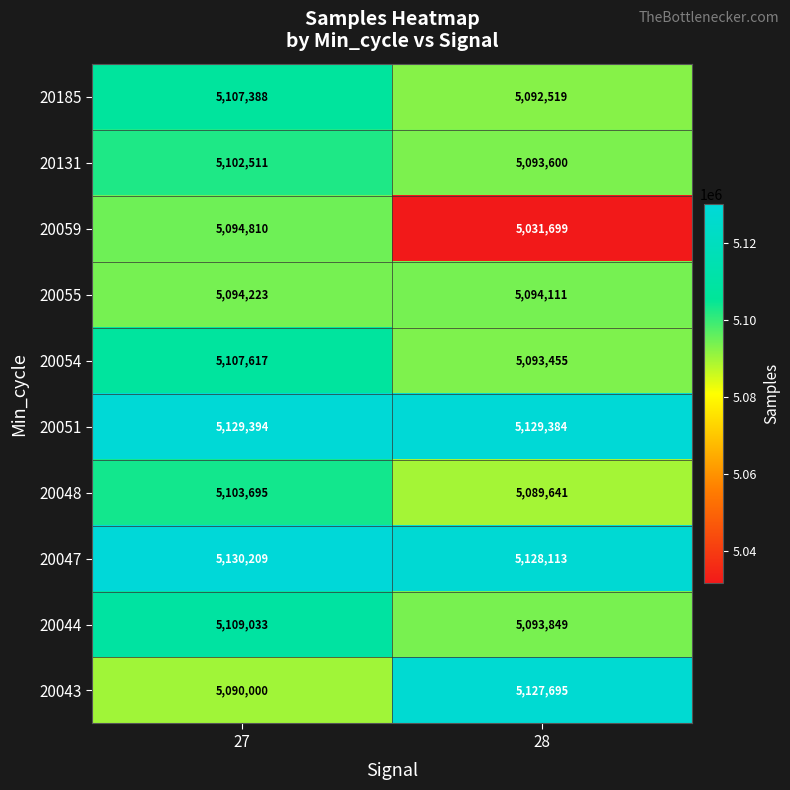

Which series has the largest range (max minus min)?

20059